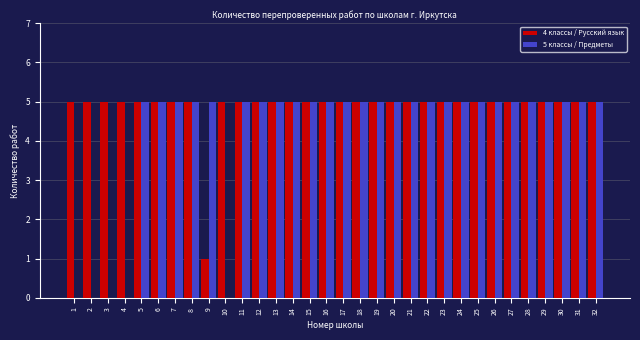

What is the maximum value shown in the chart?

5